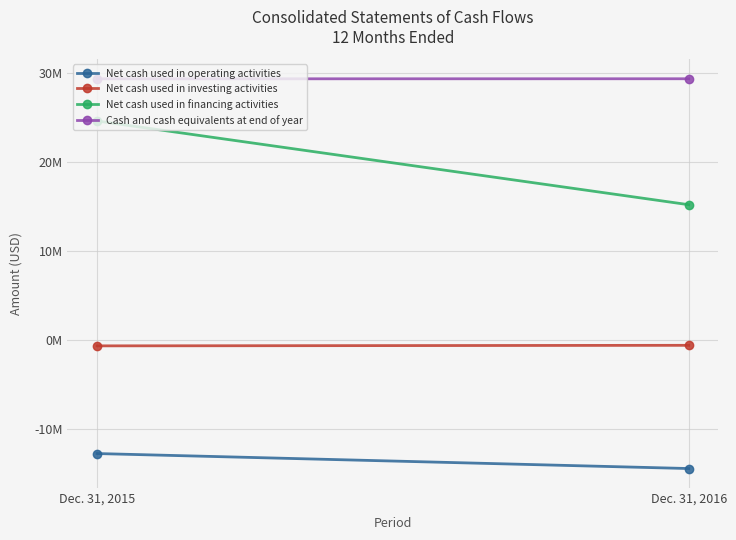

How many data points in Net cash used in investing activities are less than -559671?

1